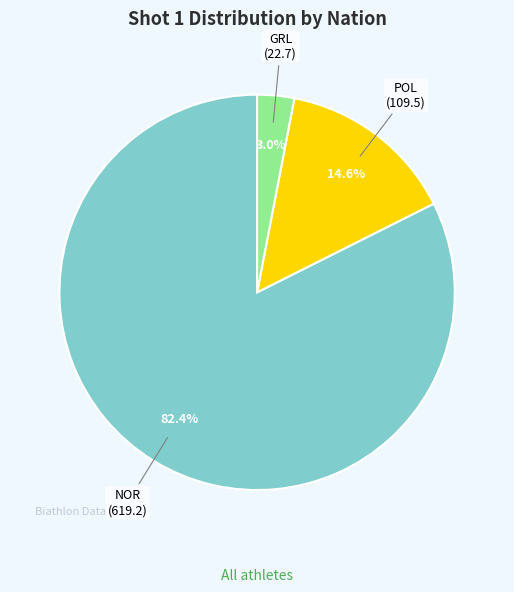

Does any single category account for the majority?

Yes